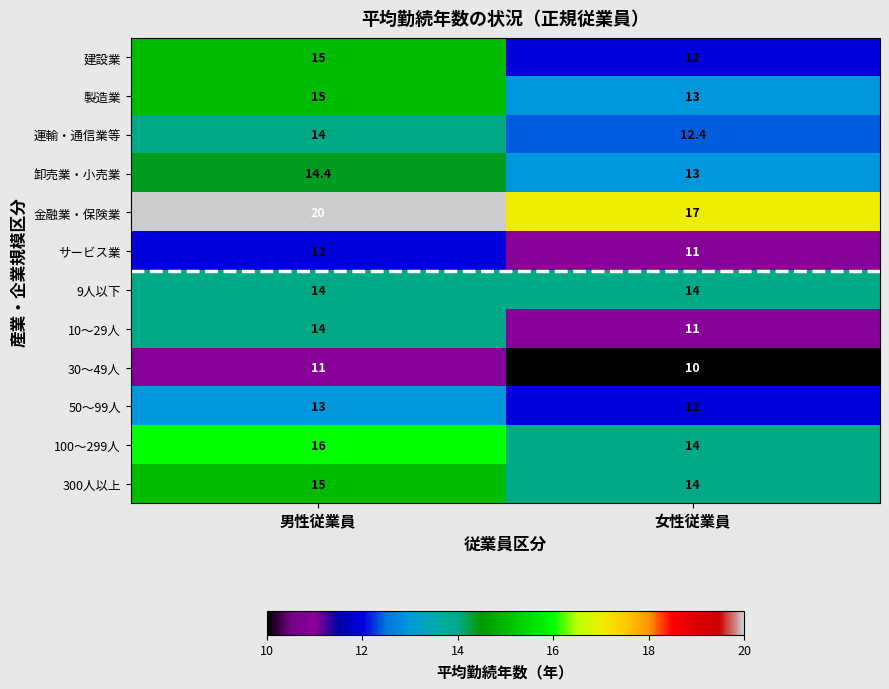

Where is 30～49人 nearest to the value 10?

女性従業員